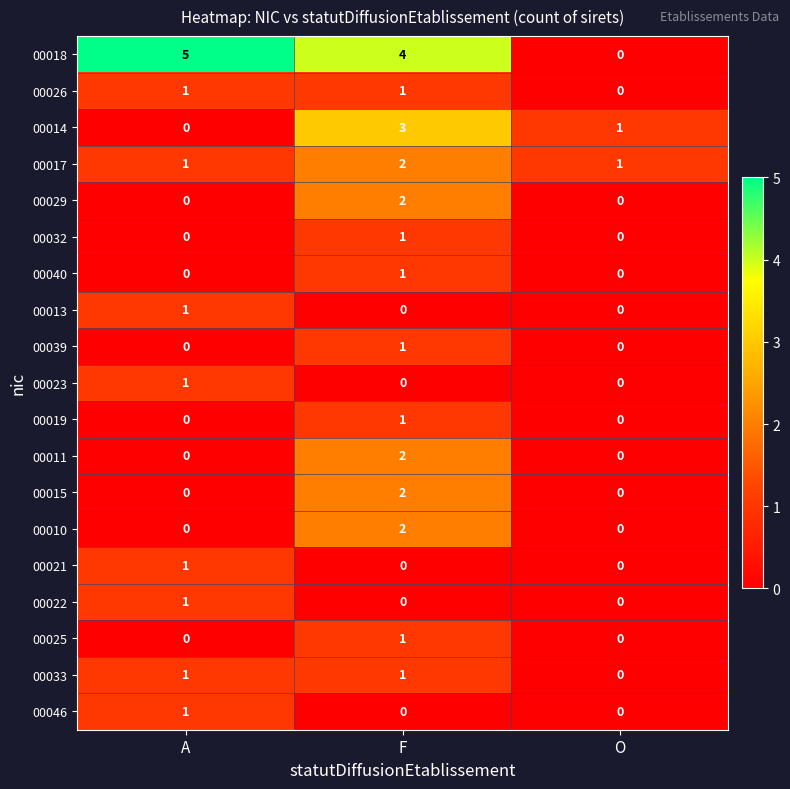

The 00019 series shows 1 at F. True or false?

True